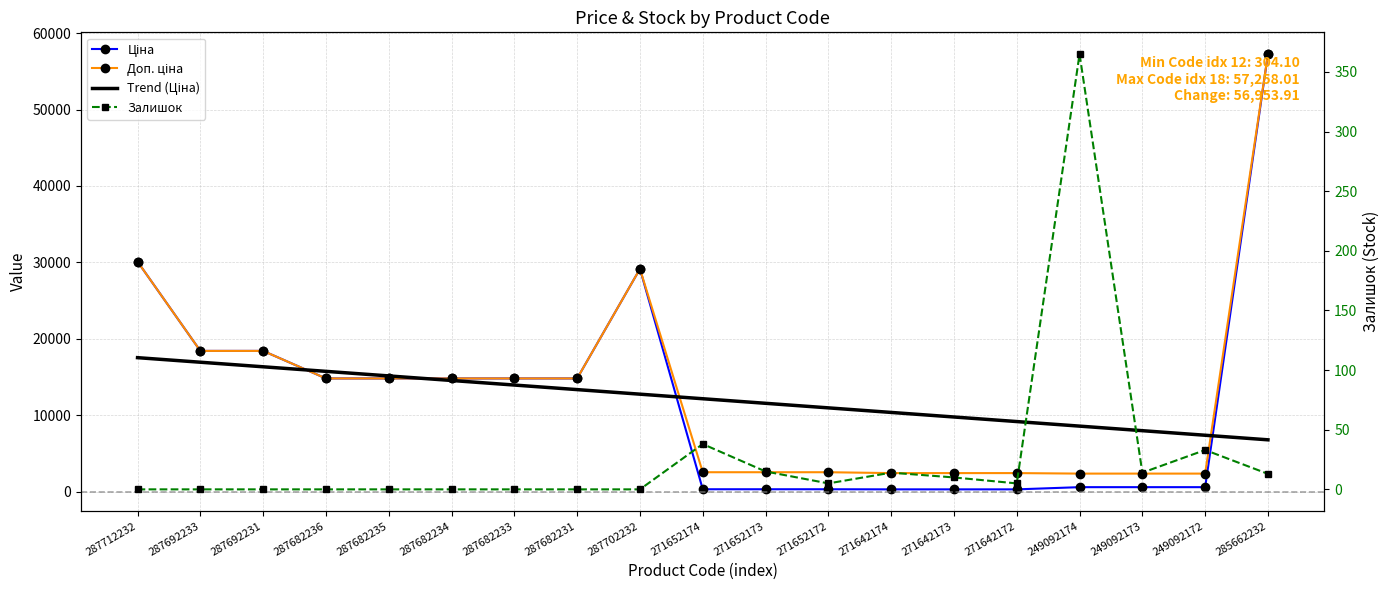

True or false: Ціна has a value of 18420.9 at 287692233.

True